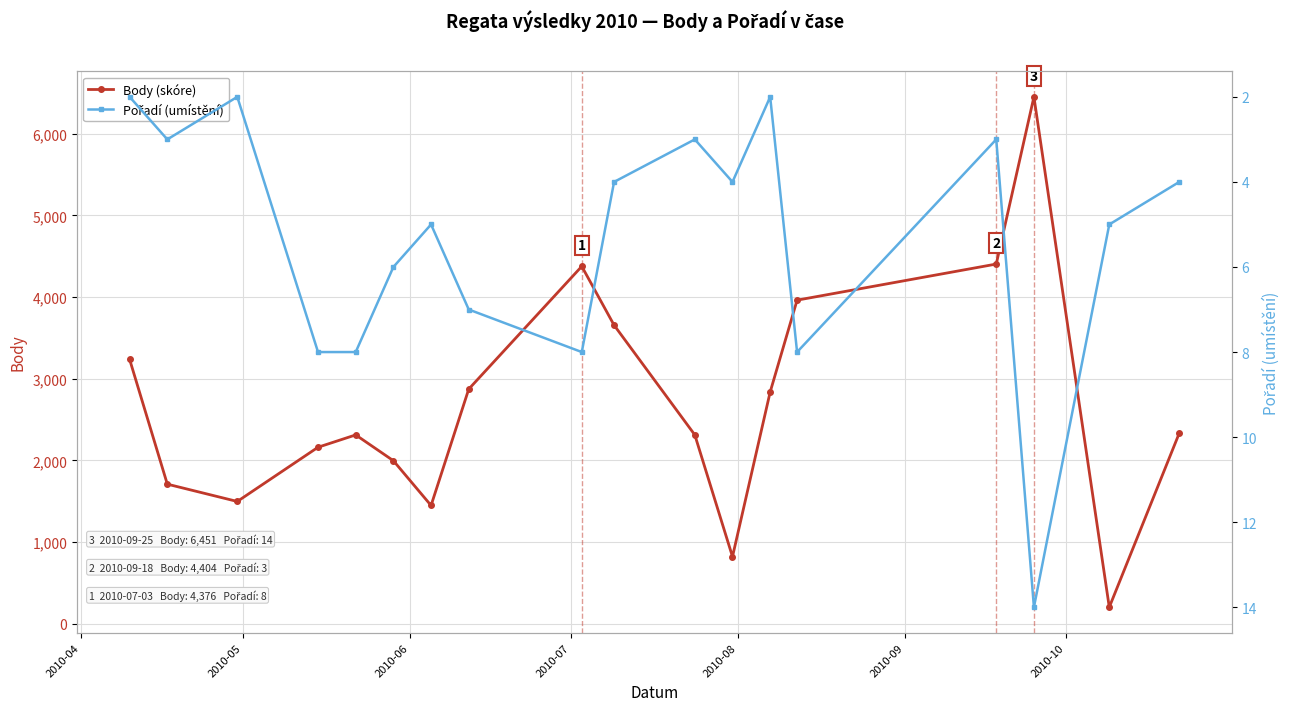

True or false: Body (skóre) has more than 1 points higher than both neighbors.

True